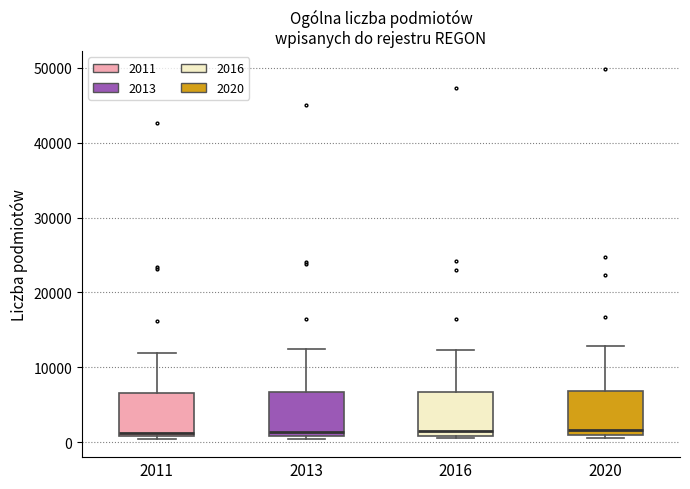

Reading left to right, read every box against the y-axis: the position of its median line, the range the box covers, and the ends of its whiskers. The values are not printed on the chart, so give them approximately, as read against the axis.

2011: median 1000 (just above the box's lower edge), box 1000 to 7000, whiskers 0 to 12000
2013: median 1000 (just above the box's lower edge), box 1000 to 7000, whiskers 1000 (just below the box's lower edge) to 12000
2016: median 1000 (just above the box's lower edge), box 1000 to 7000, whiskers 1000 (just below the box's lower edge) to 12000
2020: median 2000, box 1000 to 7000, whiskers 1000 (just below the box's lower edge) to 13000